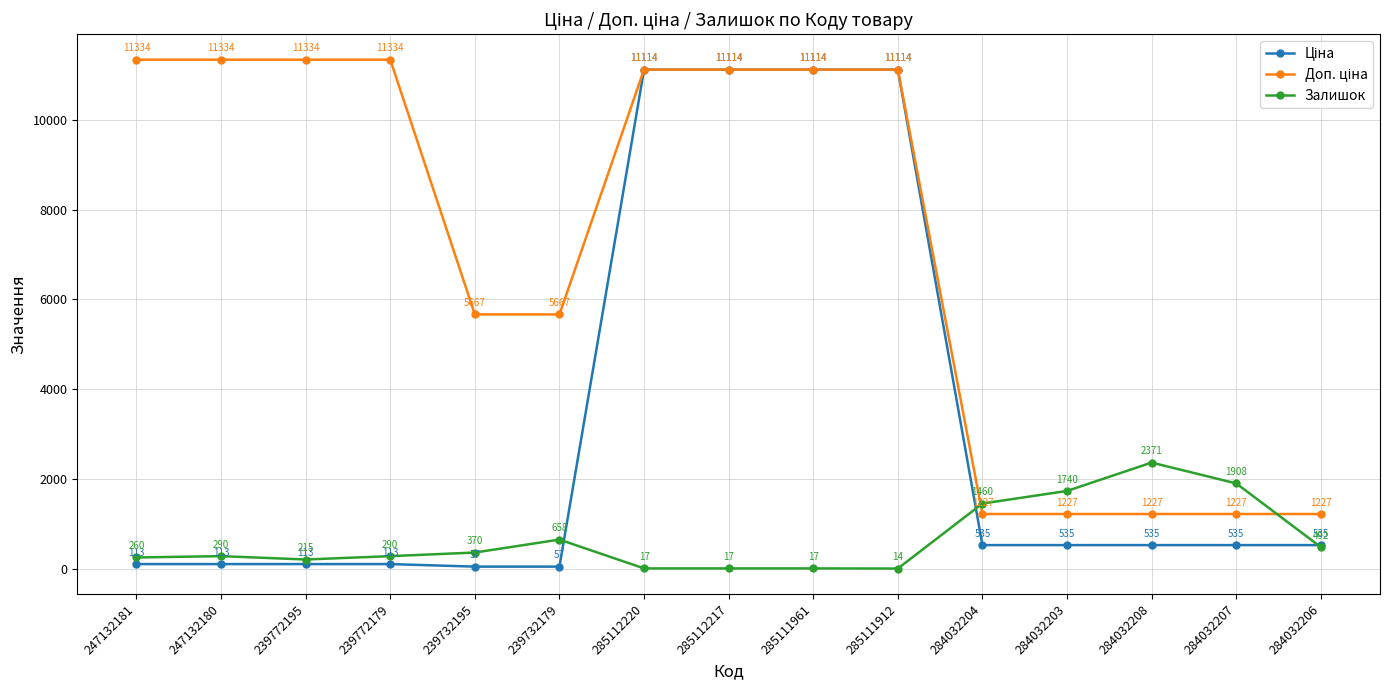

What value does the Залишок series have at 239732179?

658.0